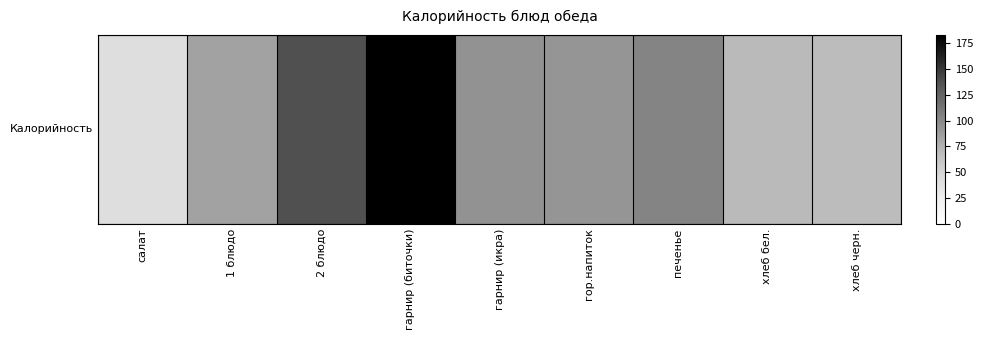

Reading left to right, extract all data points from this chart.

салат=40.4	1 блюдо=83.8	2 блюдо=137.2	гарнир (биточки)=183.0	гарнир (икра)=94.2	гор.напиток=92.0	печенье=102.7	хлеб бел.=70.1	хлеб черн.=69.0